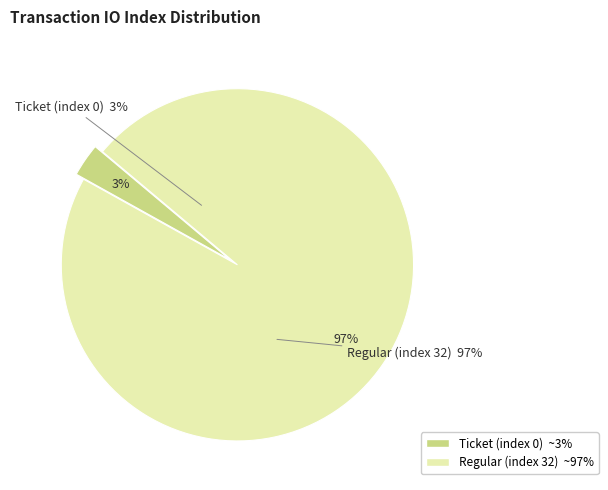

Is the sum of Regular (index 32) and Ticket (index 0) greater than half?

Yes